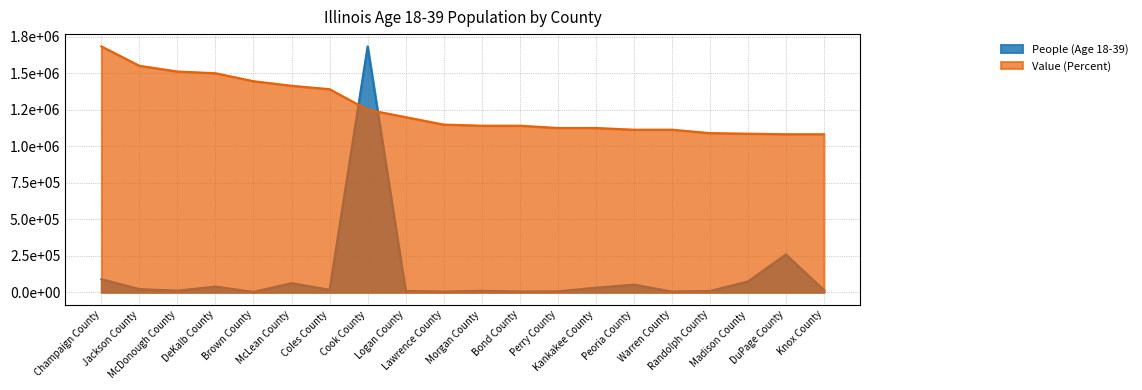

Where does the Value (Percent) series first go above 1147803?

Champaign County